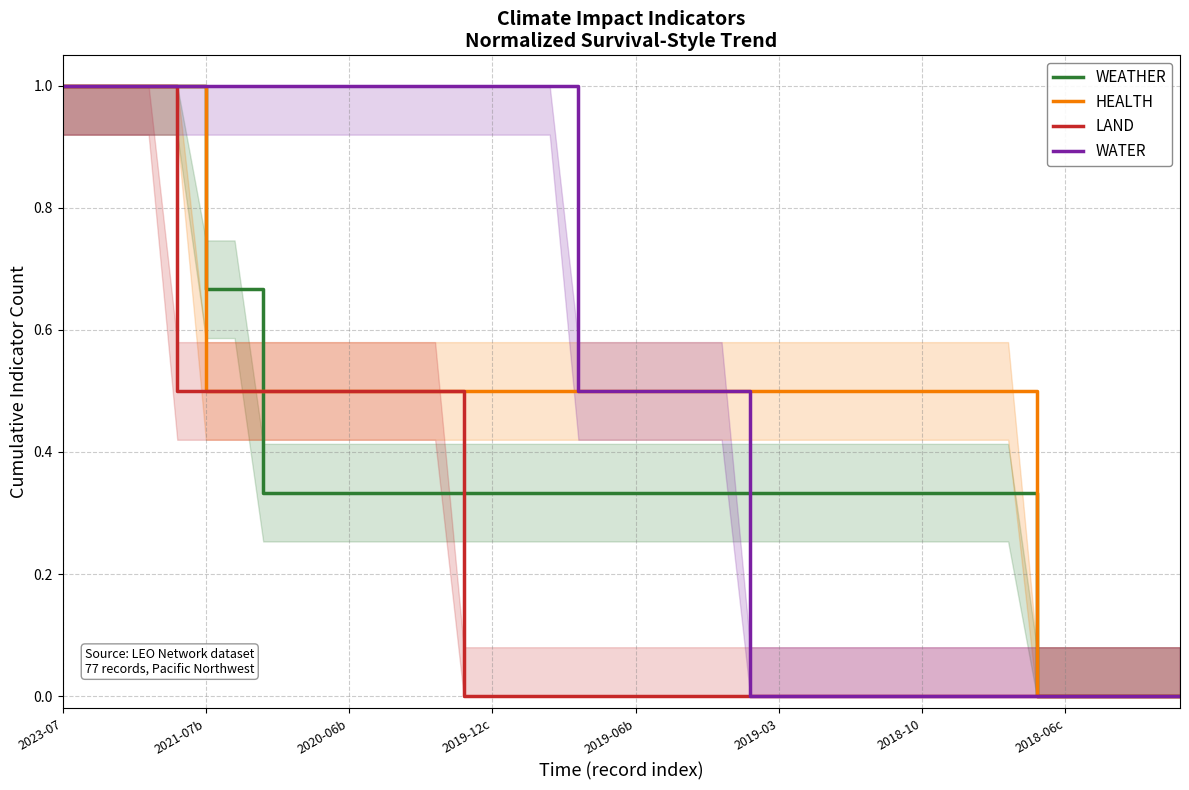

True or false: LAND and WEATHER intersect in this chart.

True